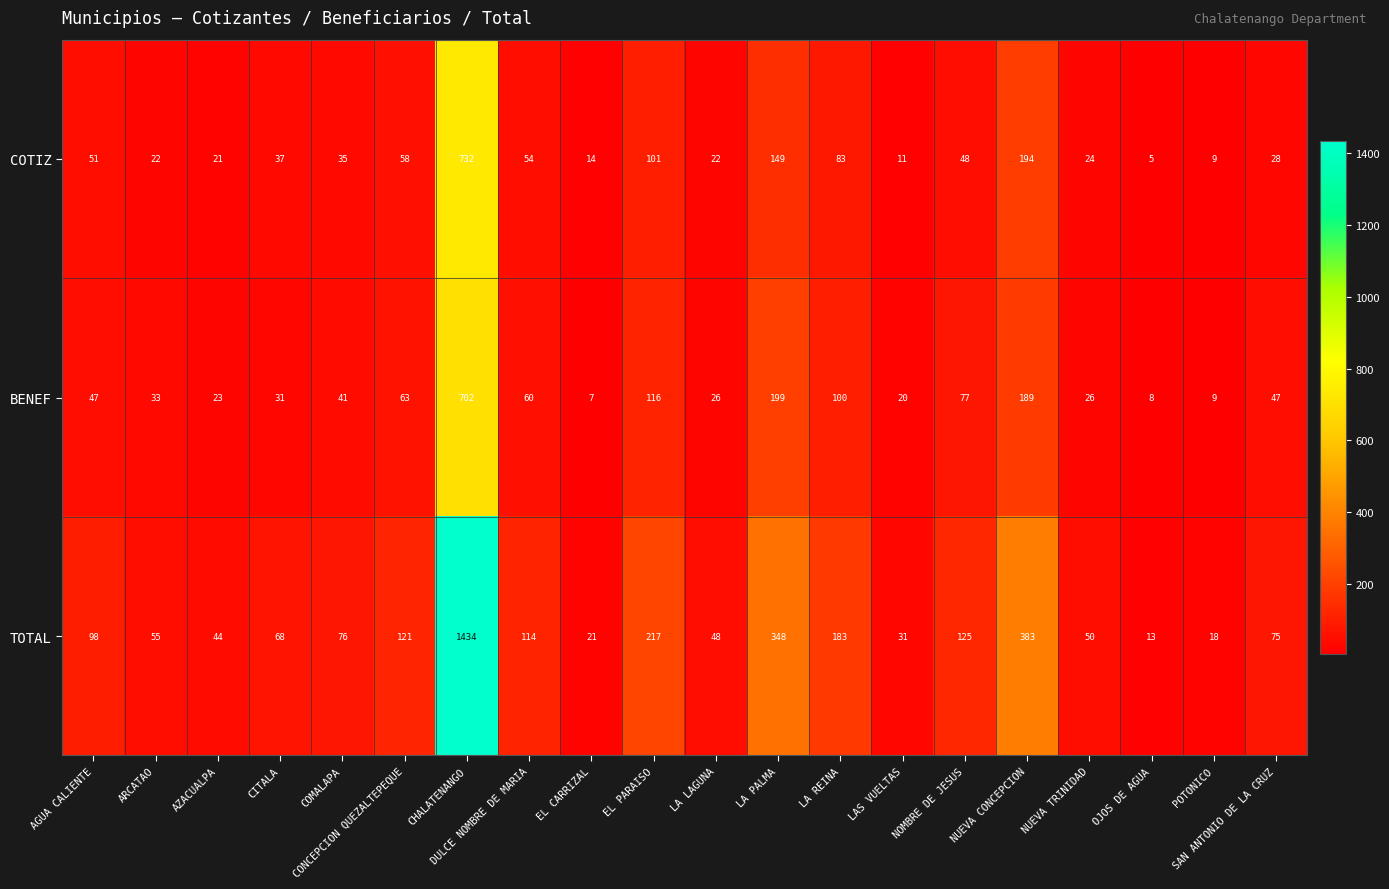

Rank the series by their maximum value, from highest to lowest.

TOTAL, COTIZ, BENEF